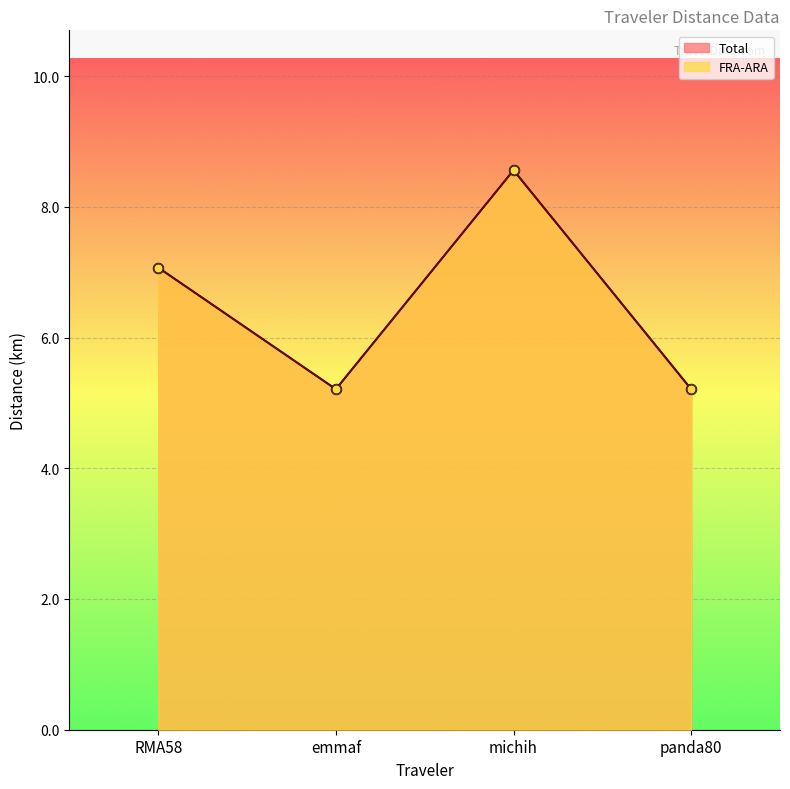

Is the value of Total at emmaf greater than the value of FRA-ARA at emmaf?

No